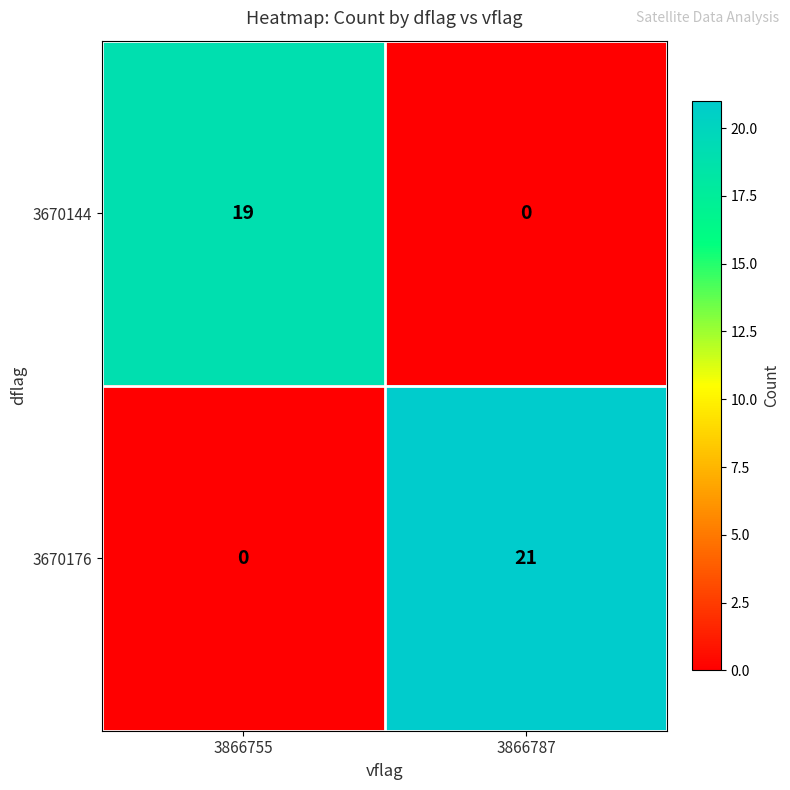

Count the number of data series in this chart.

2